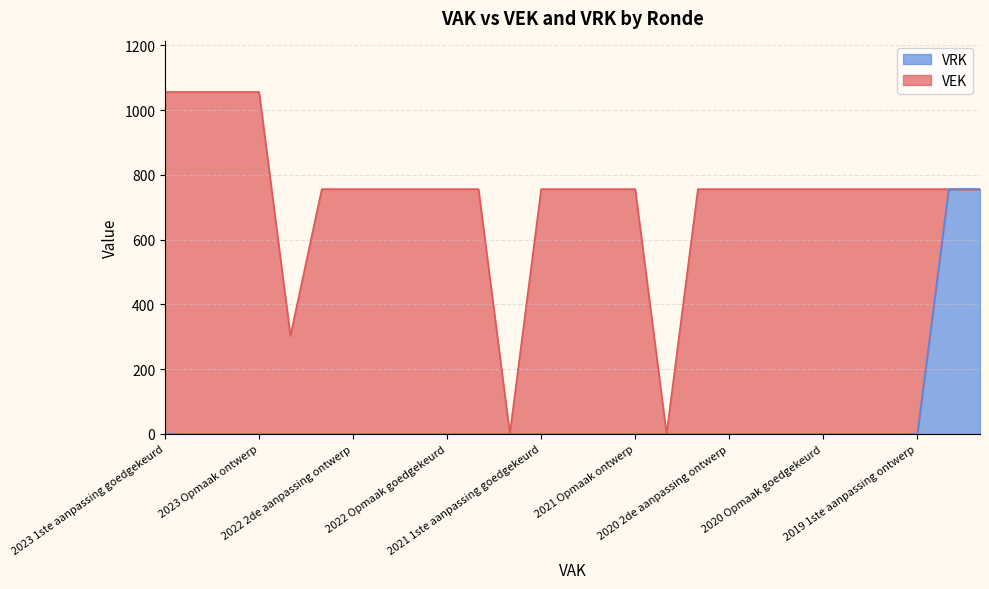

The value at 2023 1ste aanpassing goedgekeurd is 0. True or false?

True